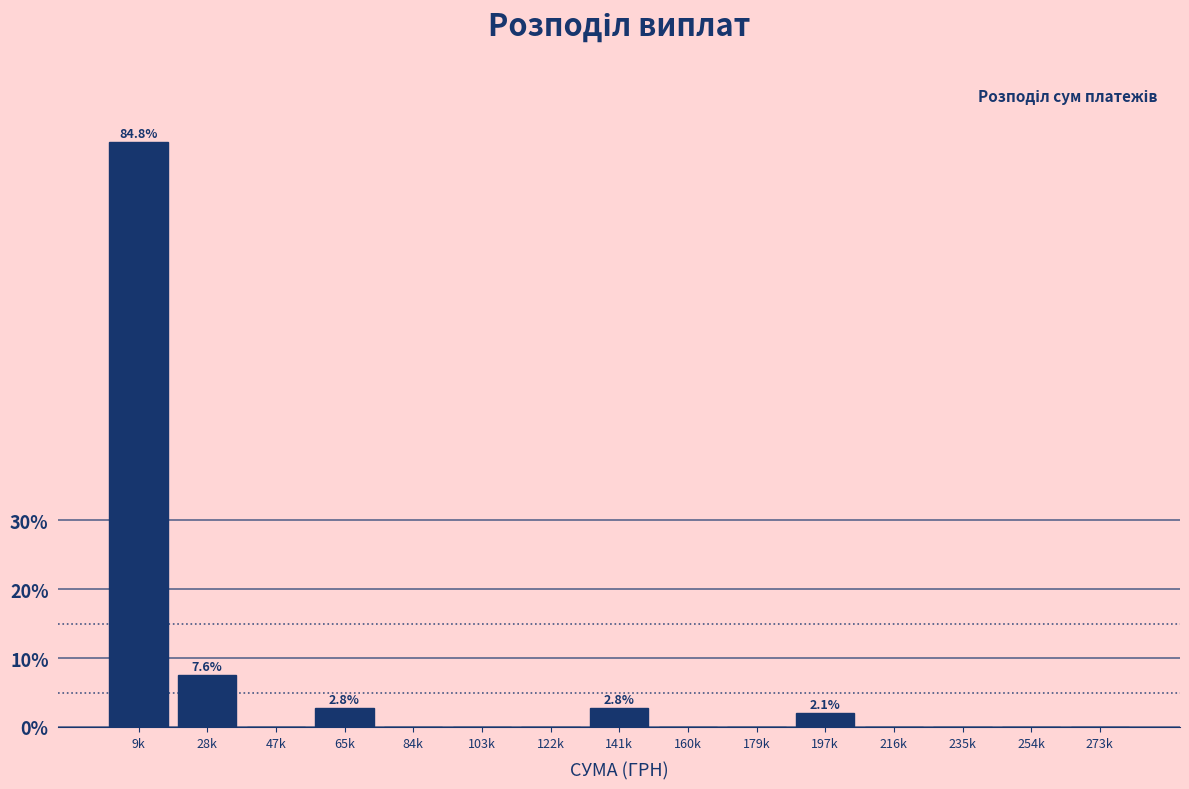

Reading left to right, transcribe all the data shown in this chart.

9k=84.8	28k=7.6	47k=0.0	65k=2.8	84k=0.0	103k=0.0	122k=0.0	141k=2.8	160k=0.0	179k=0.0	197k=2.1	216k=0.0	235k=0.0	254k=0.0	273k=0.0